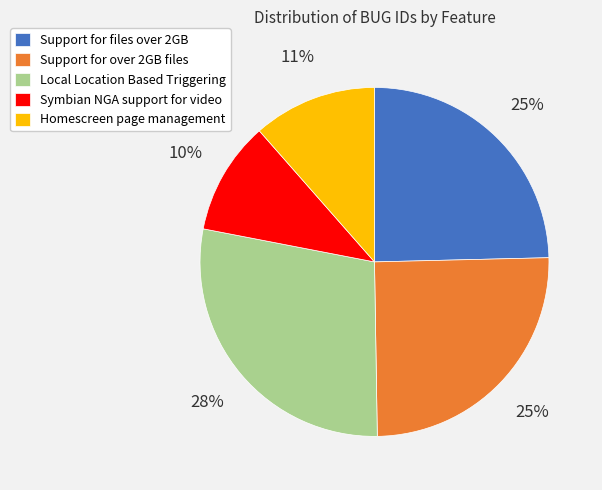

Count the number of slices in the pie.

5